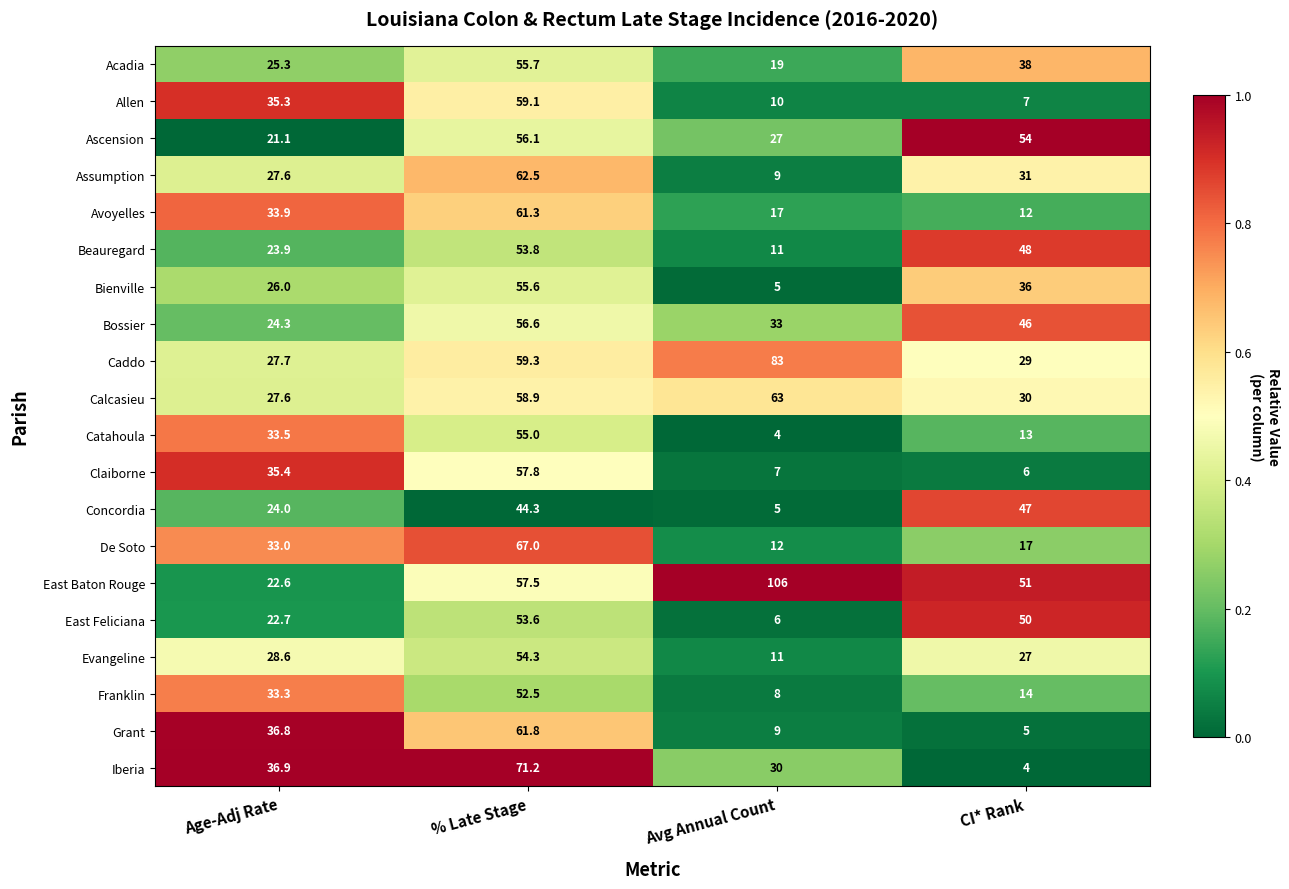

What is the difference between the maximum and minimum values in the Acadia series?

36.7